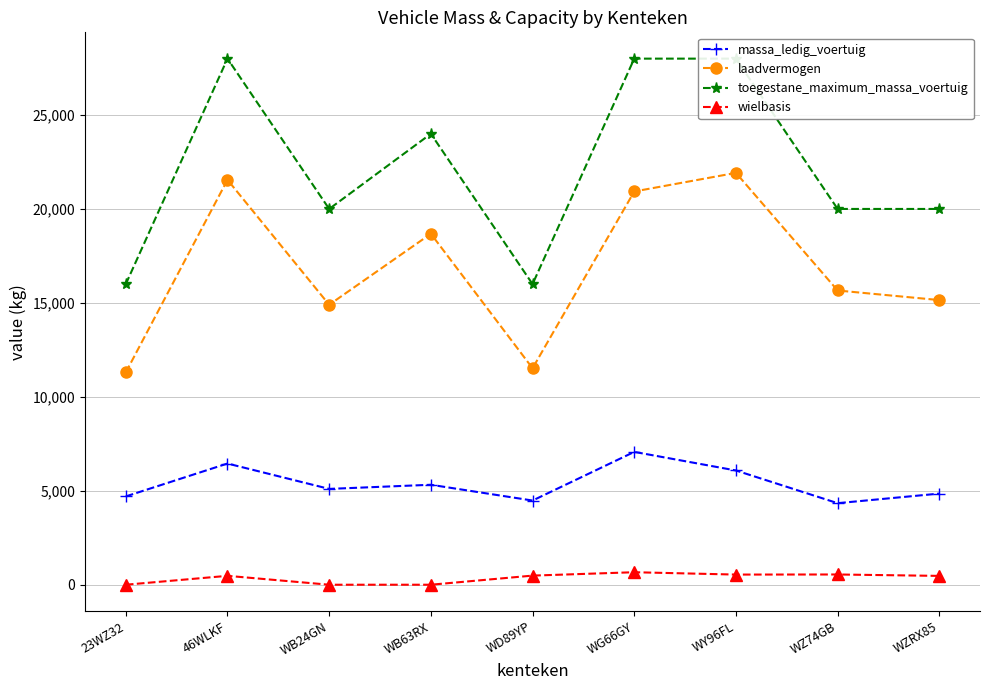

What is the difference between the second highest and second lowest values in the toegestane_maximum_massa_voertuig series?

12000